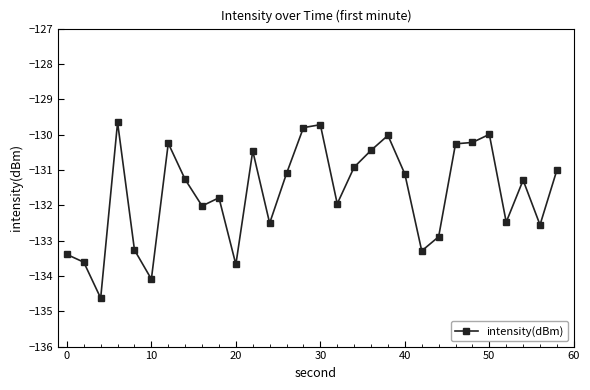

What is the greatest value displayed?

-129.7